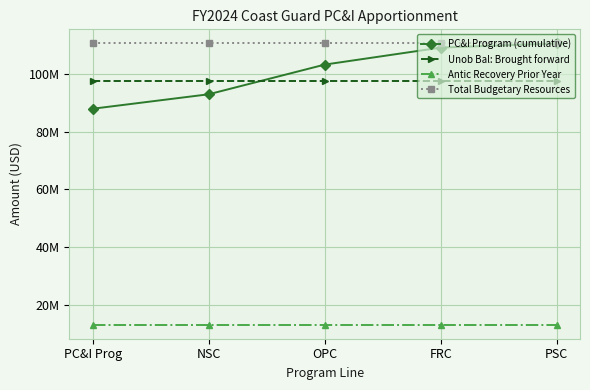

Reading left to right, list all the values displayed in this chart.

PC&I Program (cumulative): 88053757	93081021	103397786	109306664	110769588
Unob Bal: Brought forward: 97769588	97769588	97769588	97769588	97769588
Antic Recovery Prior Year: 13000000	13000000	13000000	13000000	13000000
Total Budgetary Resources: 110769588	110769588	110769588	110769588	110769588